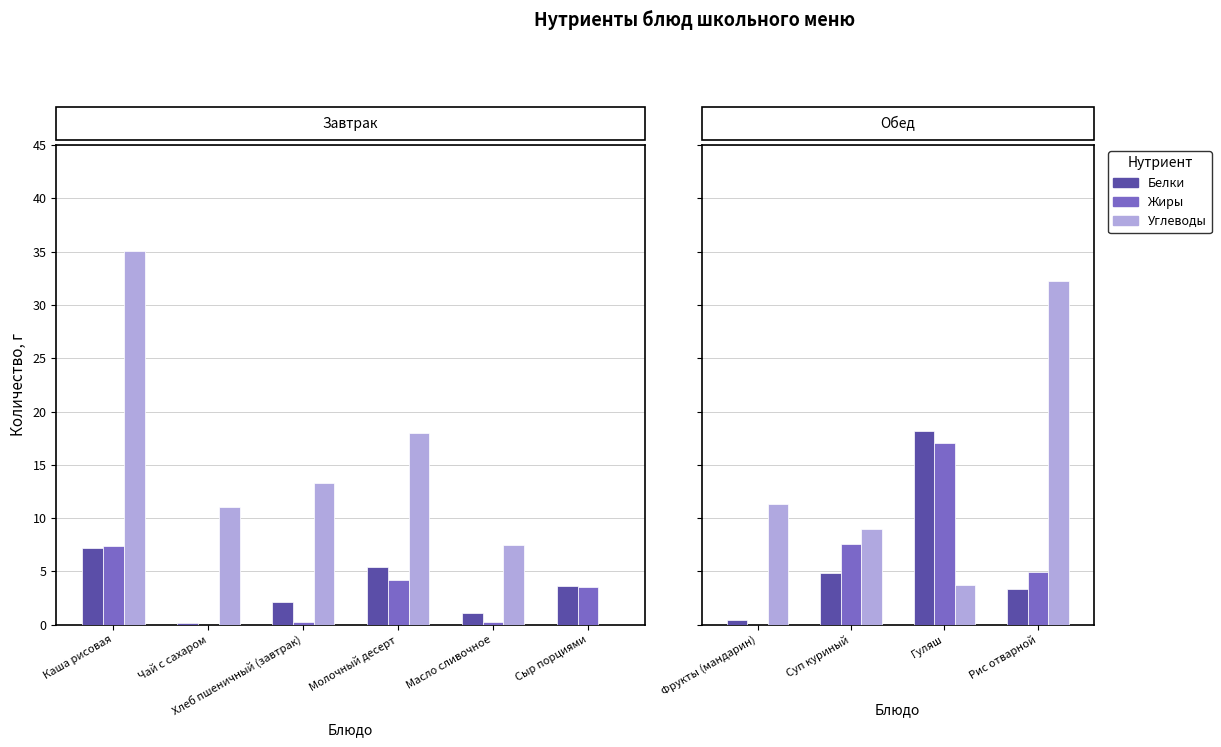

Rank the series at Суп куриный from highest to lowest value.

Углеводы, Жиры, Белки